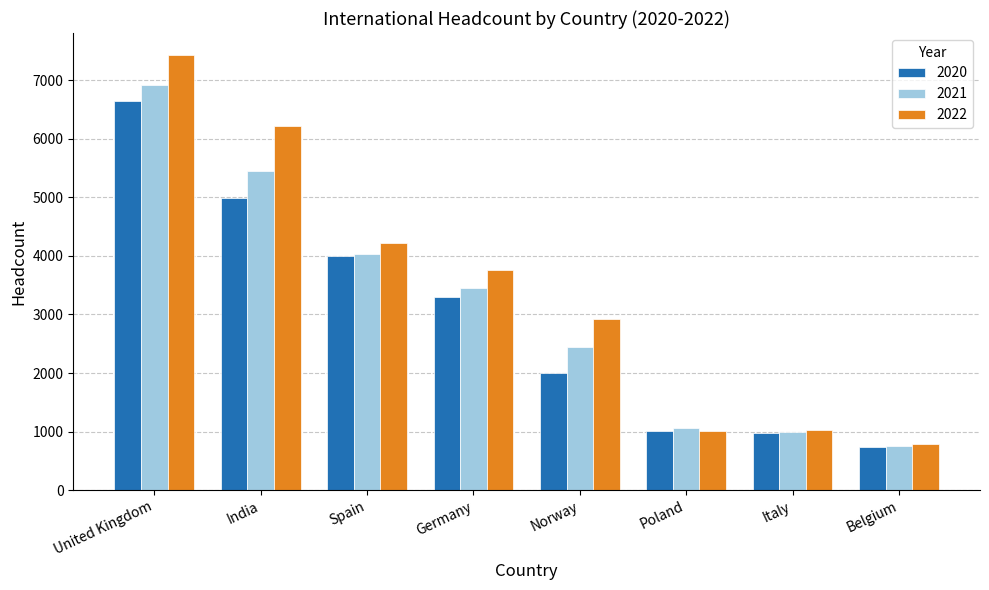

What is the average value of the 2021 series?

3137